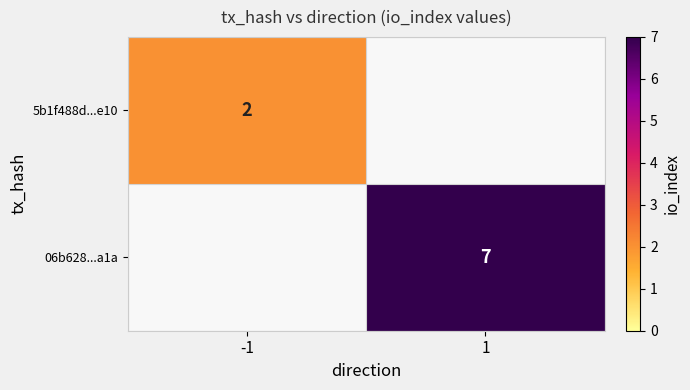

Is it true that 5b1f488d...e10 equals 3 at -1?

False